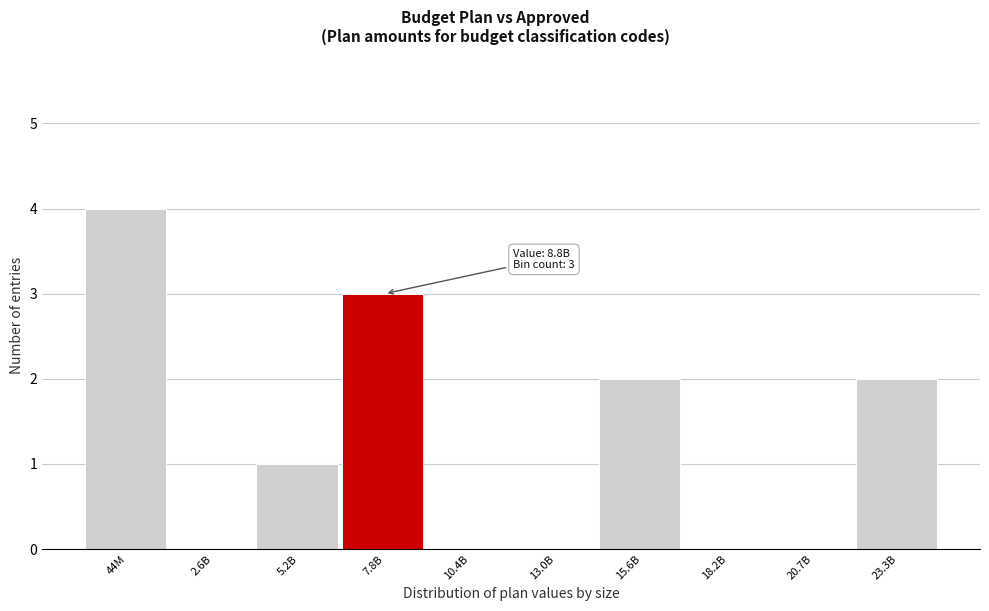

Reading left to right, extract all data points from this chart.

44M=4	2.6B=0	5.2B=1	7.8B=3	10.4B=0	13.0B=0	15.6B=2	18.2B=0	20.7B=0	23.3B=2